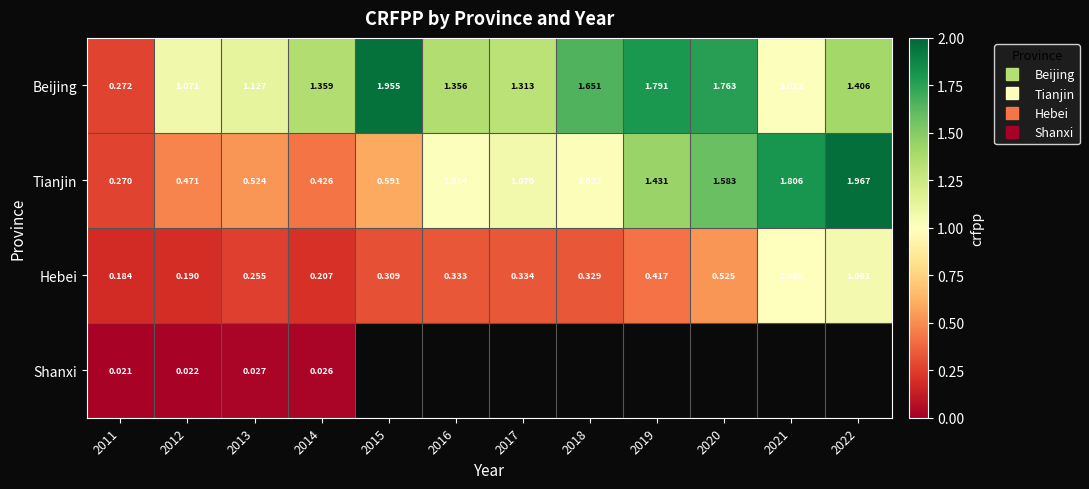

Rank the series by their average value, from highest to lowest.

Beijing, Tianjin, Hebei, Shanxi